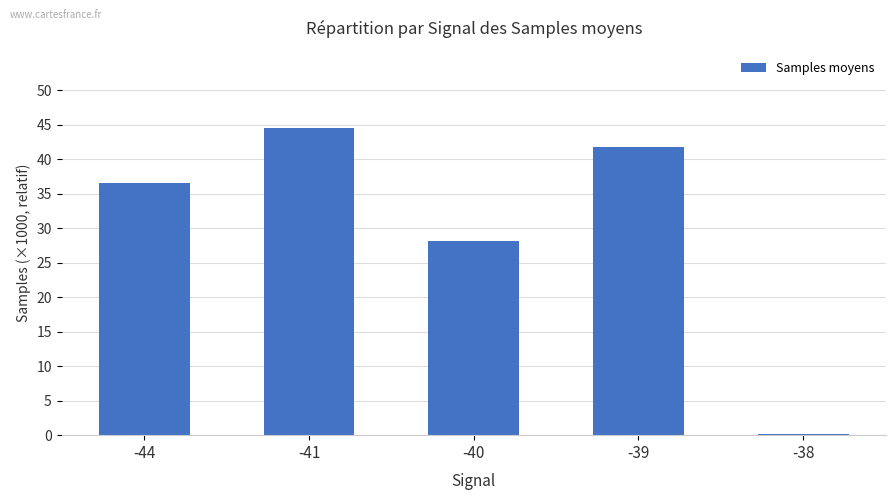

At which label does the data first exceed 36?

-44